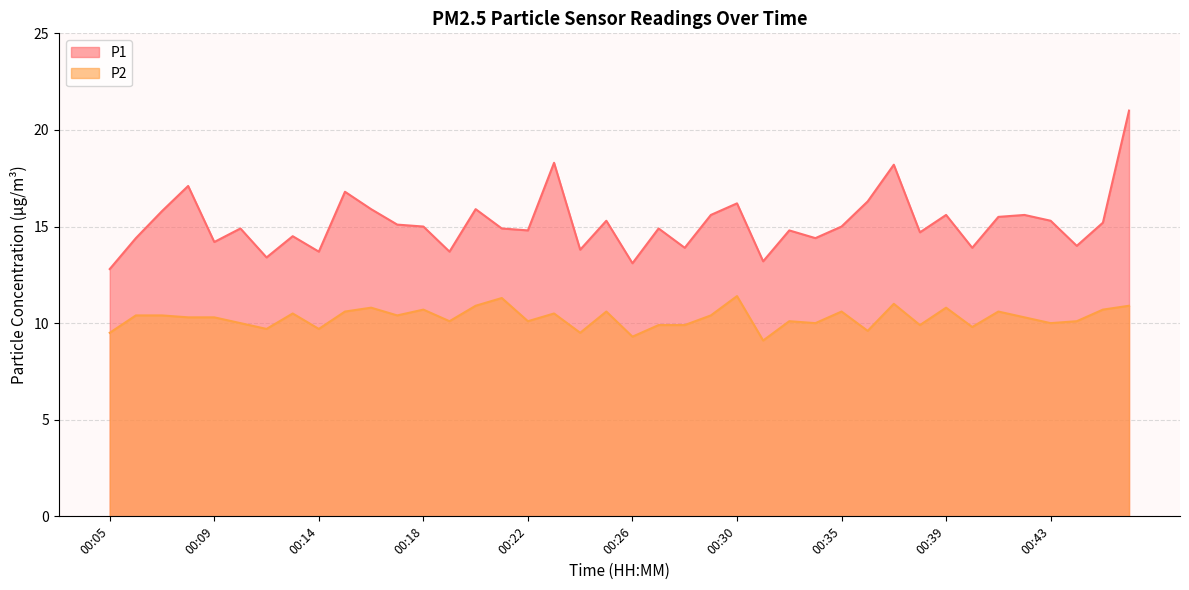

True or false: P1 and P2 intersect in this chart.

False